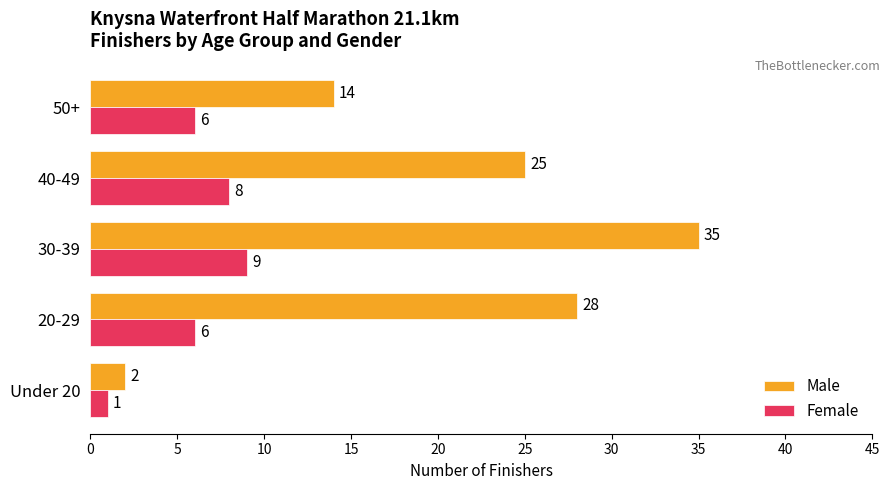

How many data points in Female are less than 6?

1